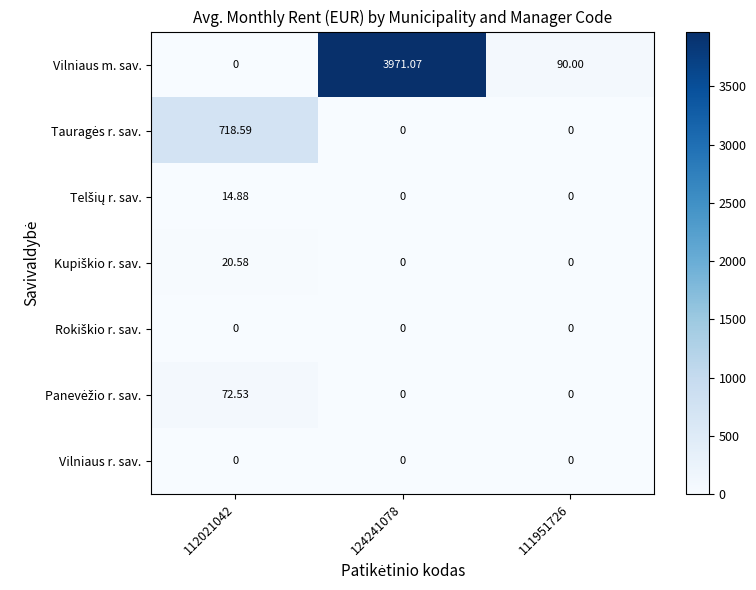

How many series are shown in this chart?

7